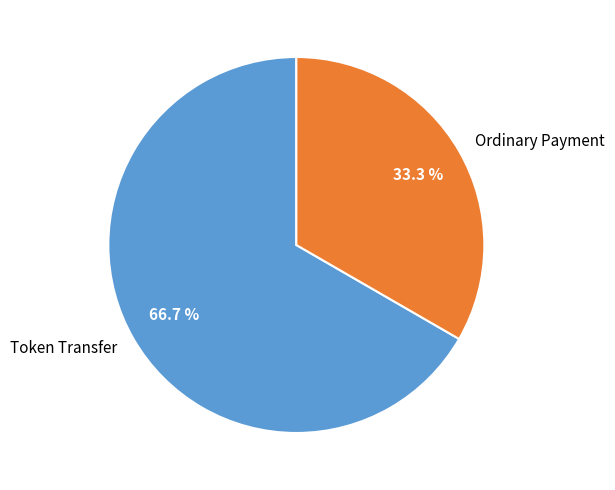

To the nearest percent, what percentage of the pie is Token Transfer?

67%